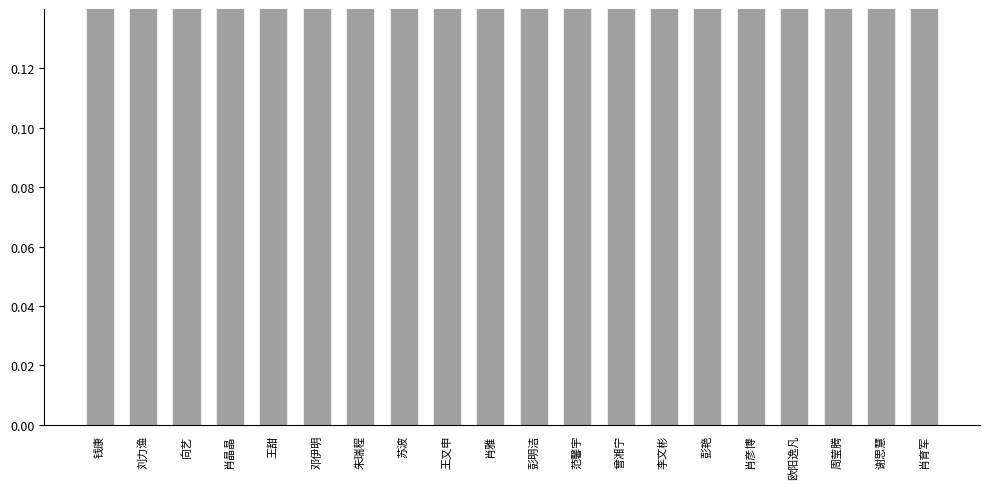

Does the chart contain any negative values?

No